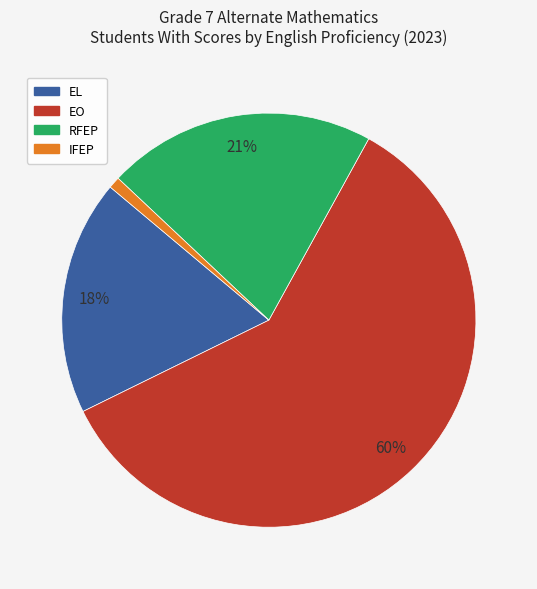

To the nearest percent, what portion does RFEP represent?

21%